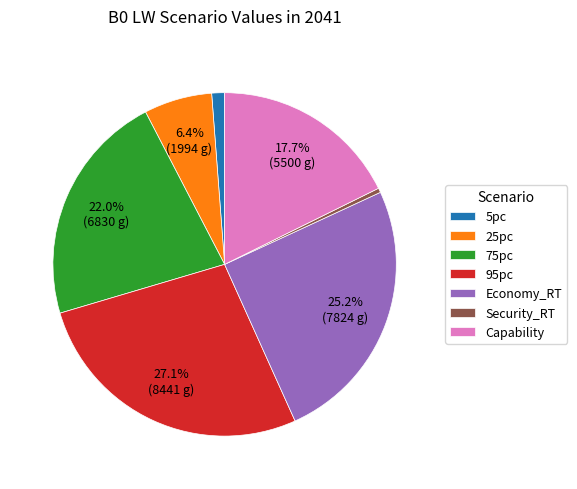

To the nearest percent, what is the combined percentage of 25pc and 95pc?

34%